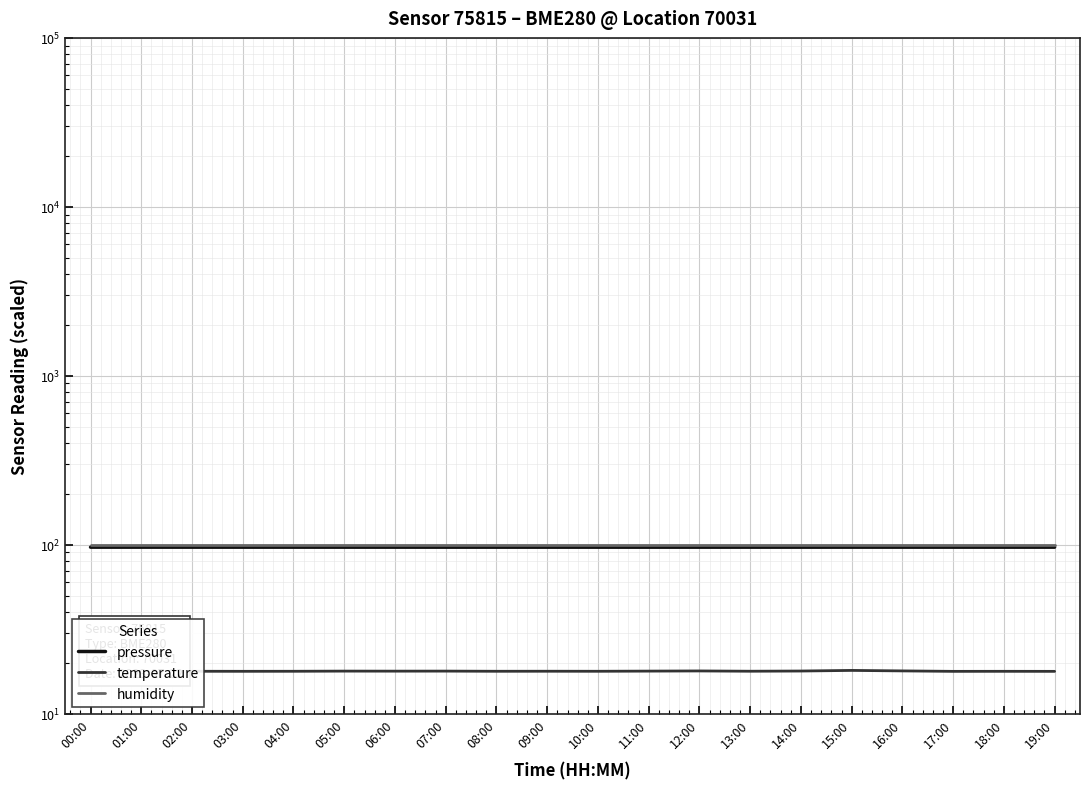

True or false: humidity has a value of 100.0 at 04:00.

True